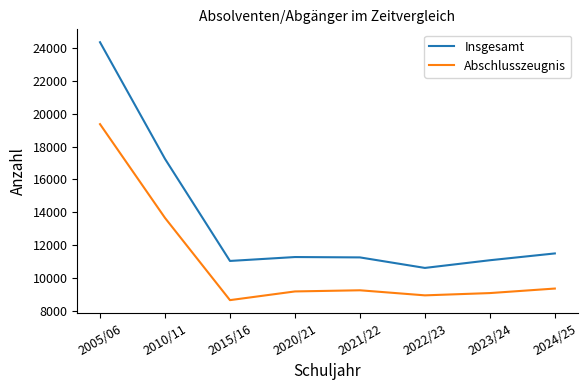

Which category has the lowest value in the Abschlusszeugnis series?

2015/16